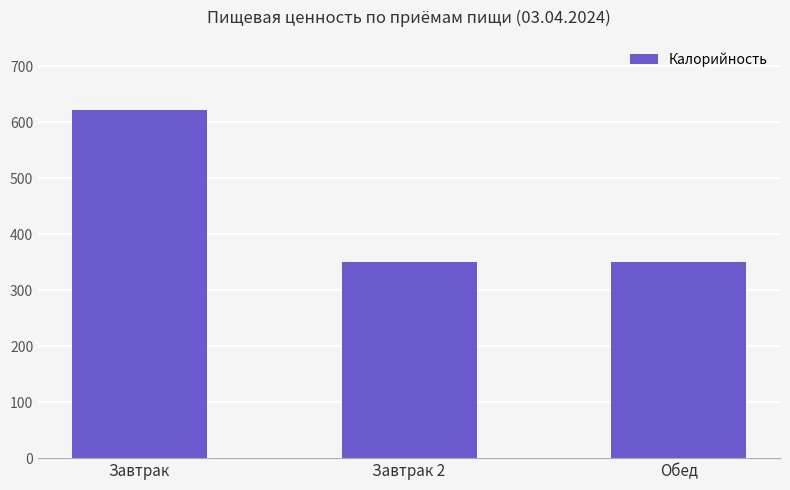

How many distinct data groups are displayed?

1